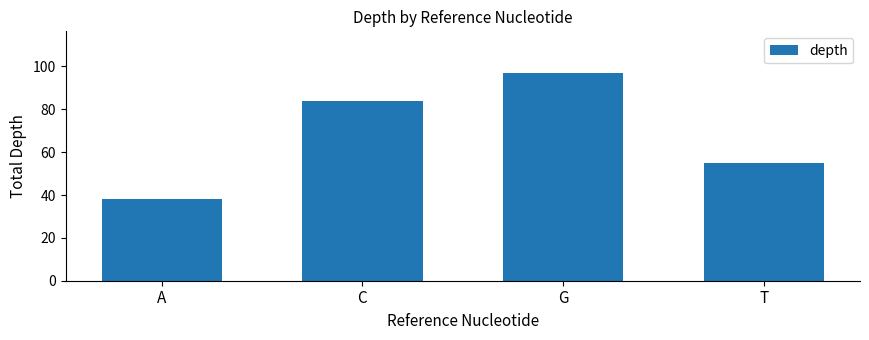

List the labels in order of value, smallest first.

A, T, C, G